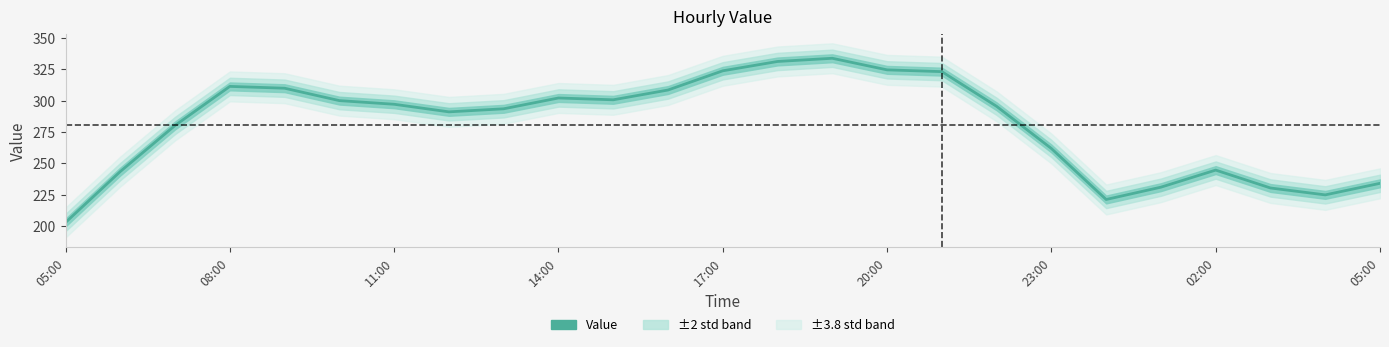

What is the sum of all values?

7021.6